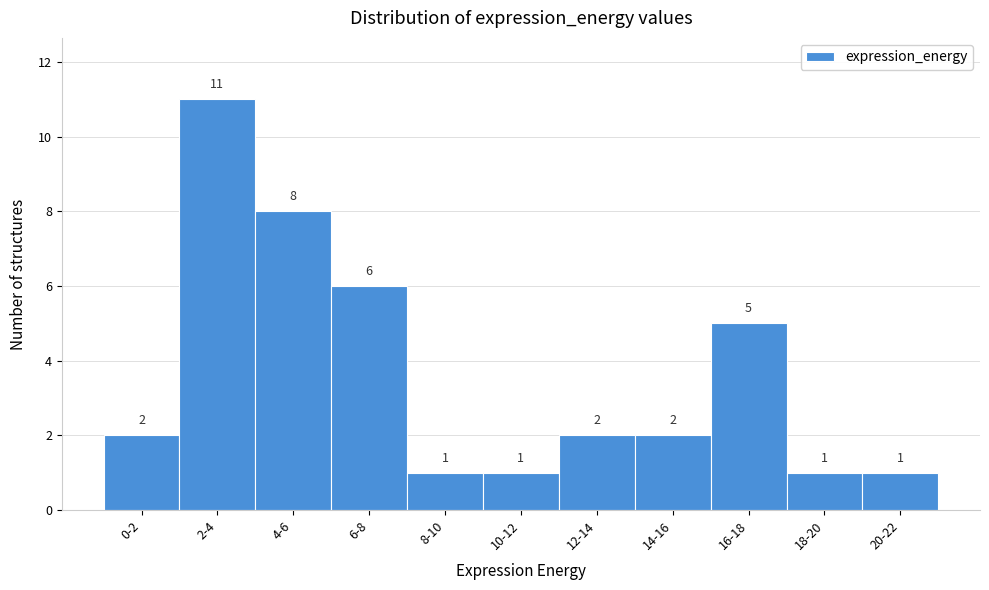

Reading left to right, what are all the values shown in this chart?

0-2=2	2-4=11	4-6=8	6-8=6	8-10=1	10-12=1	12-14=2	14-16=2	16-18=5	18-20=1	20-22=1